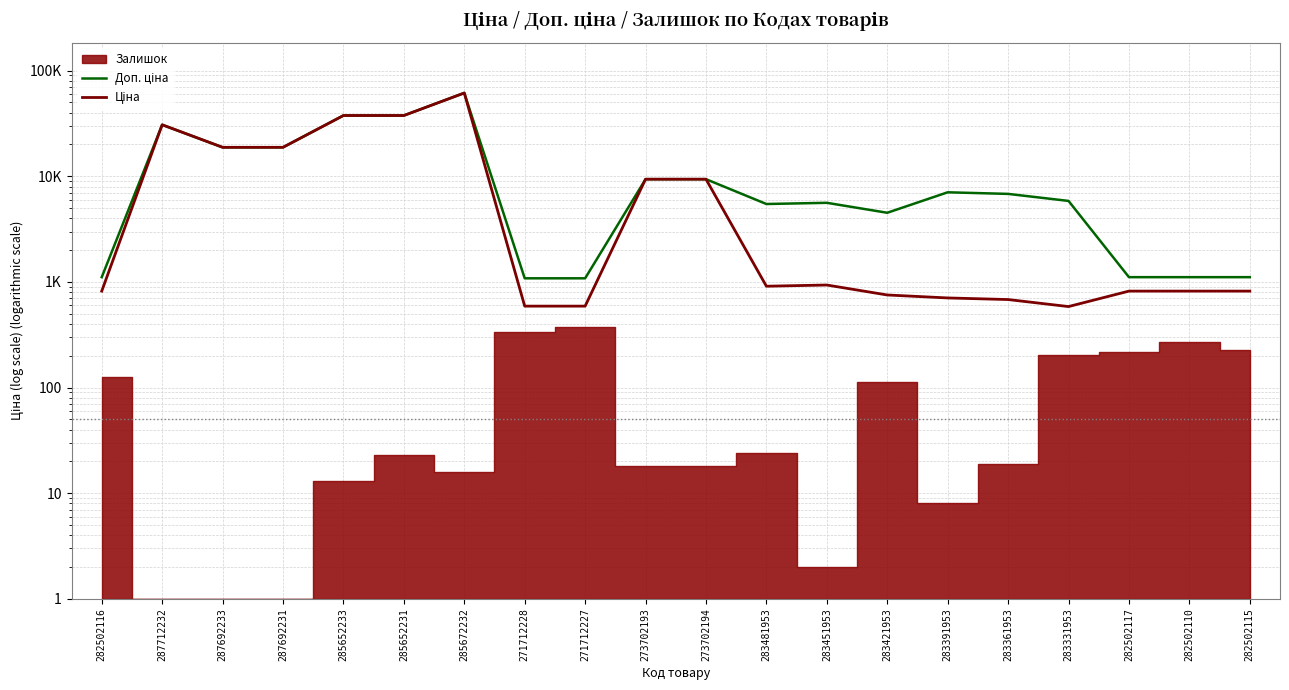

Which series has the largest total across all categories?

Доп. ціна